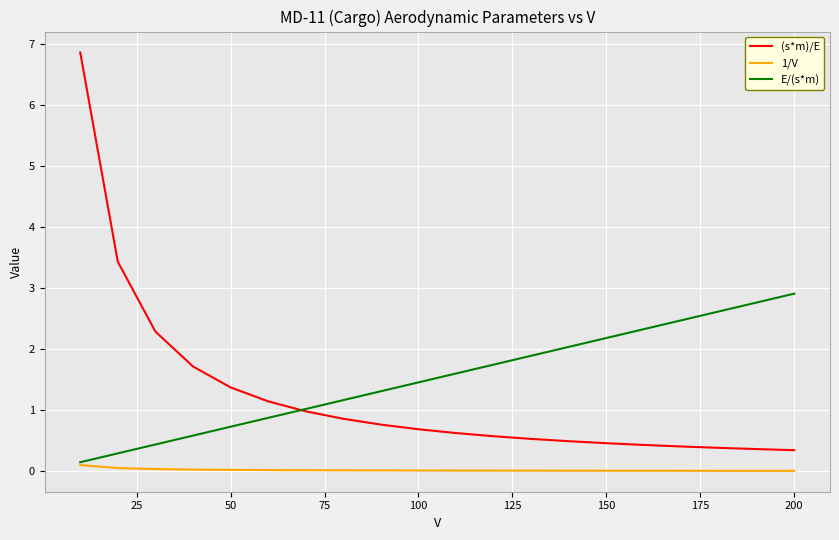

How many series are shown in this chart?

3